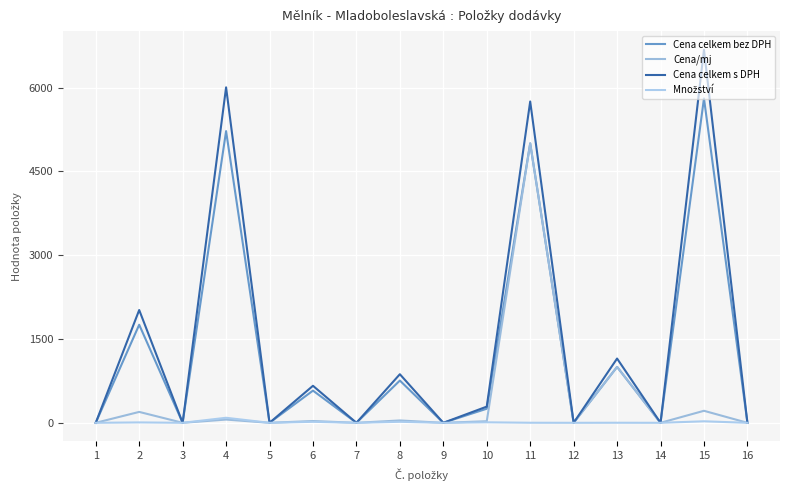

How many lines are shown in the chart?

4